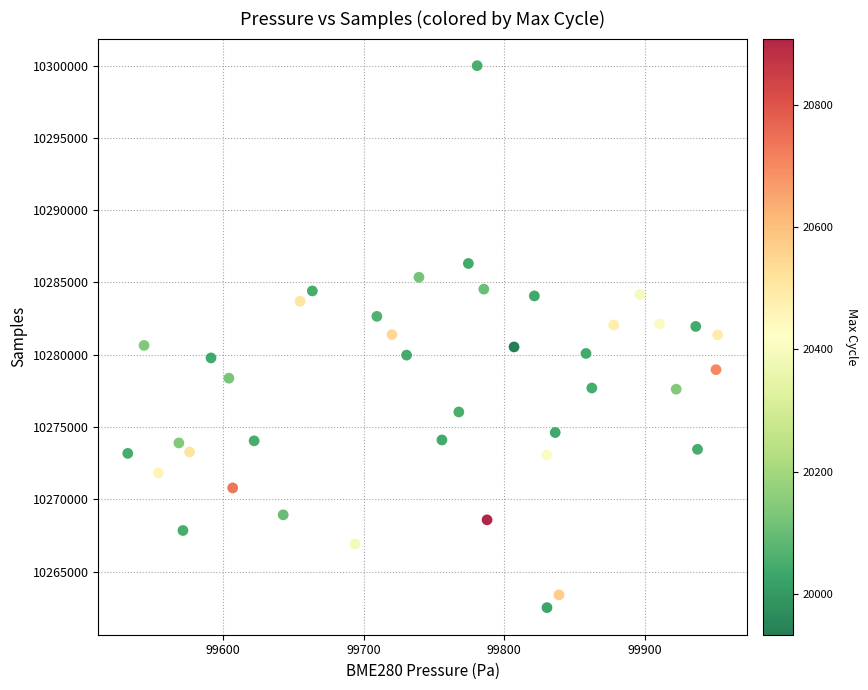

What is the range of Y values (max minus min)?

37479